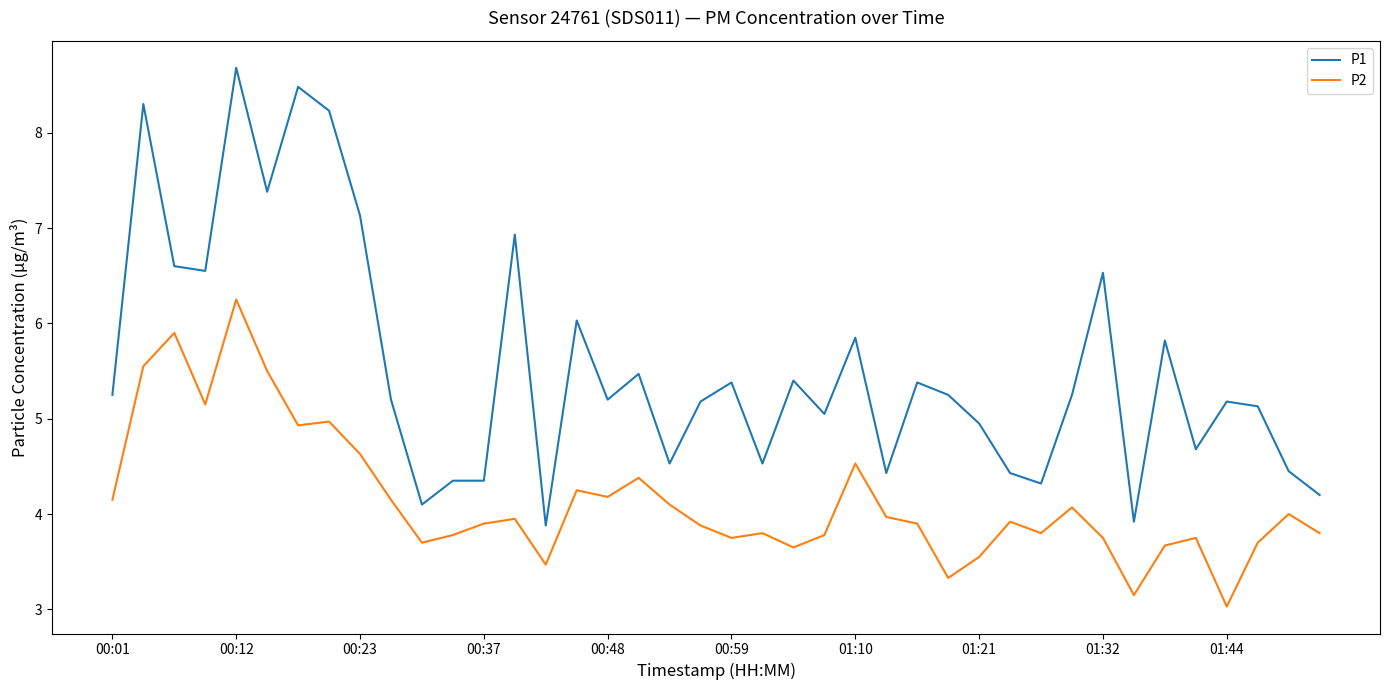

Rank the series by their average value, from lowest to highest.

P2, P1